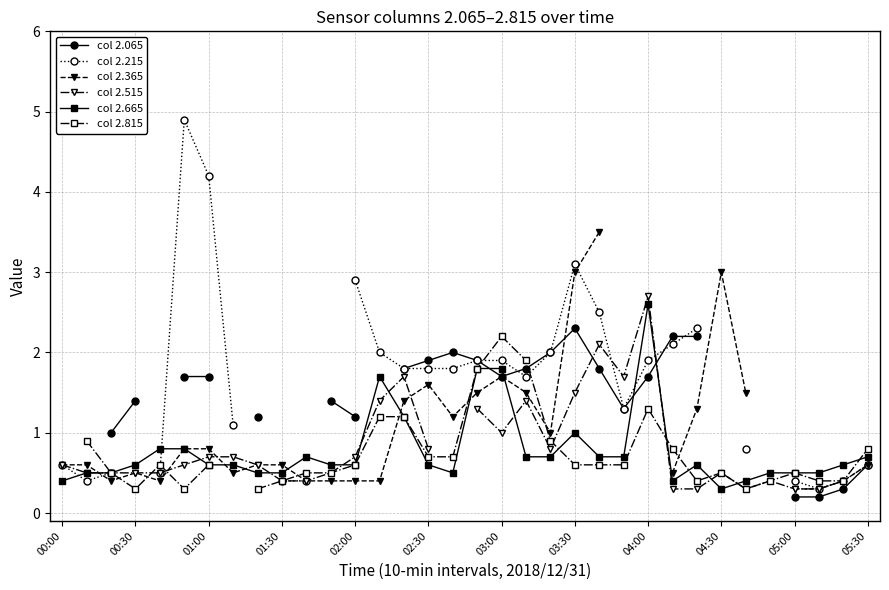

Which category has the highest value in the col 2.665 series?

04:00